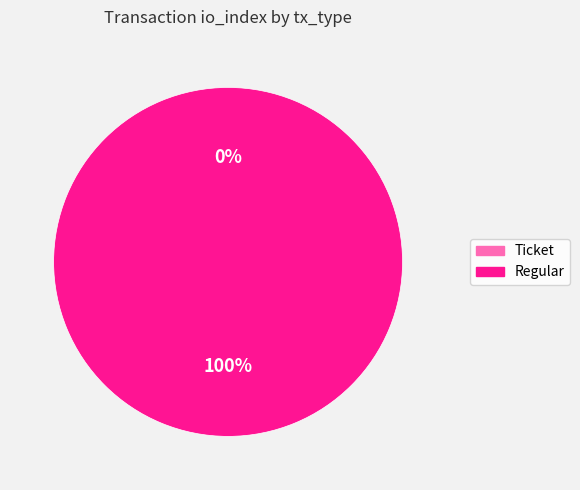

Do Regular and Ticket together represent more than half of the pie?

Yes